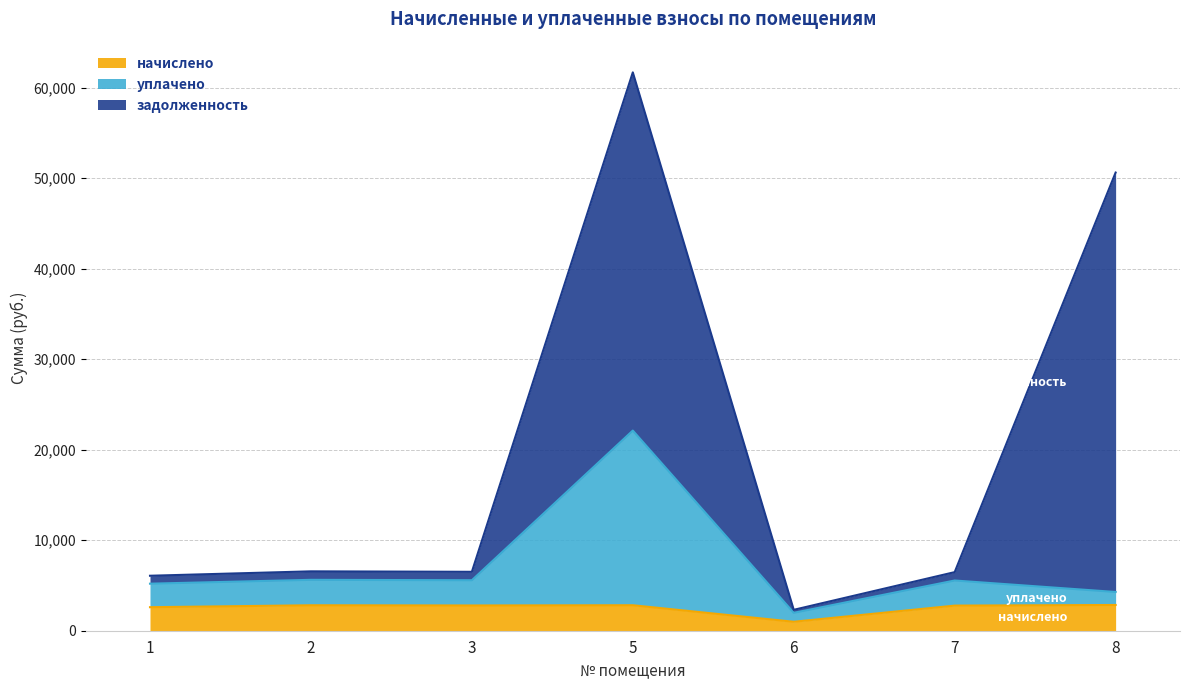

At which category is the sum across all series the highest?

5